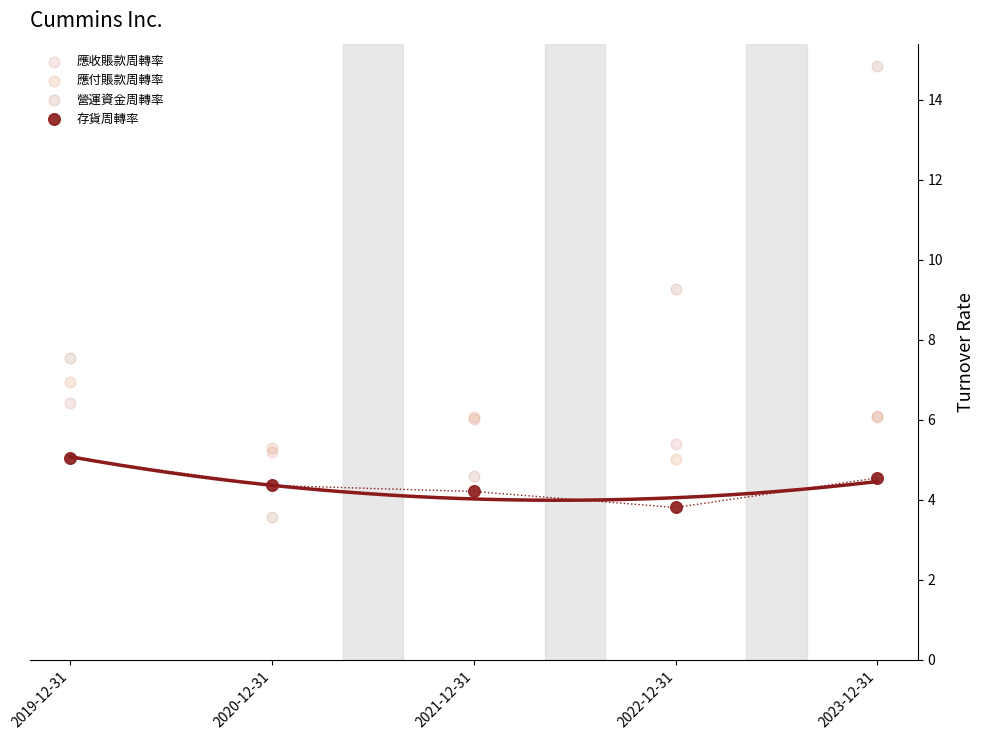

Across all series, what Y value is closest to 9?

9.3